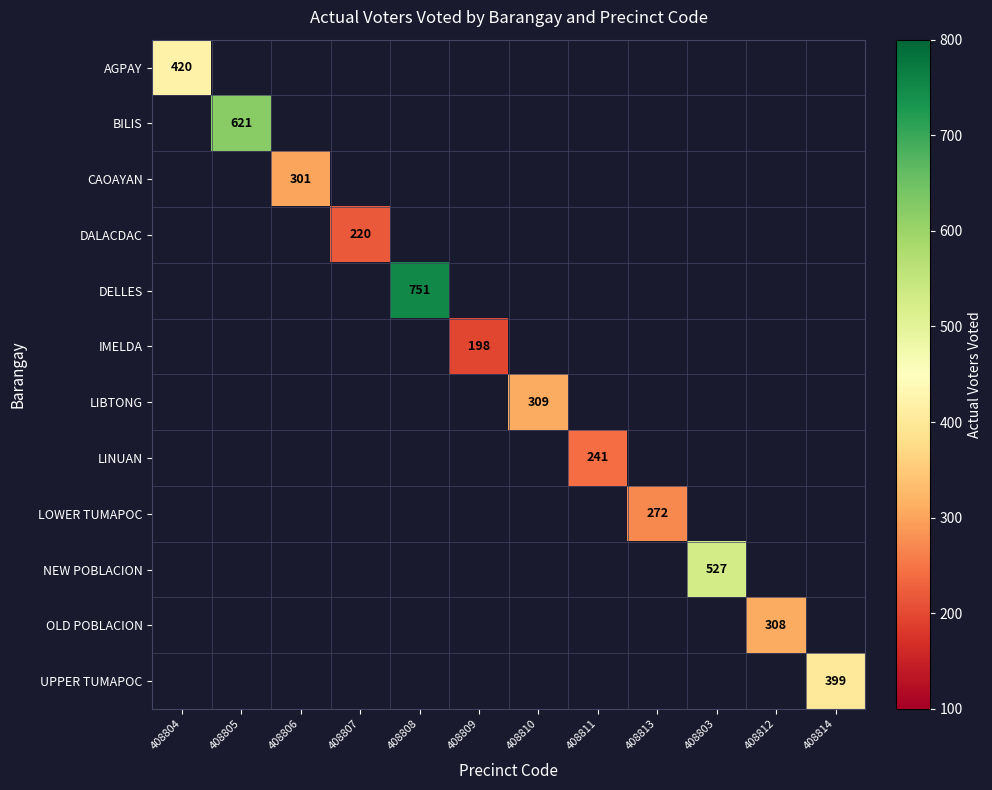

The LINUAN series shows 241 at 408811. True or false?

True